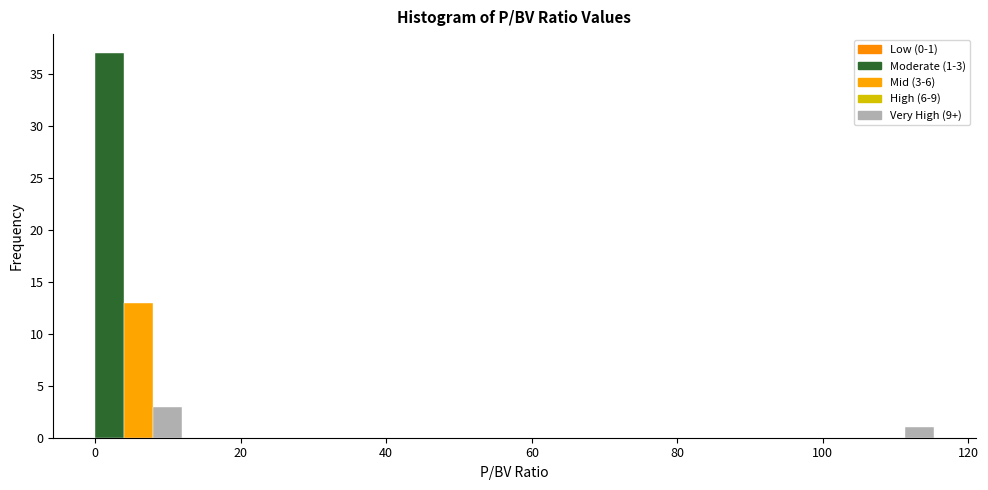

Read against the x-axis, roughly where is the centre of the tallest bar?

2